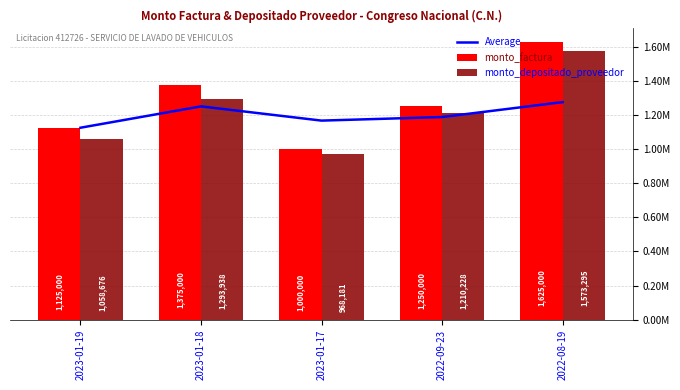

Reading right to left, list all the values displayed in this chart.

Average: 1275000.0	1187500.0	1166666.7	1250000.0	1125000.0
monto_factura: 1625000.0	1250000.0	1000000.0	1375000.0	1125000.0
monto_depositado_proveedor: 1573295.0	1210228.0	968181.0	1293938.0	1058676.0